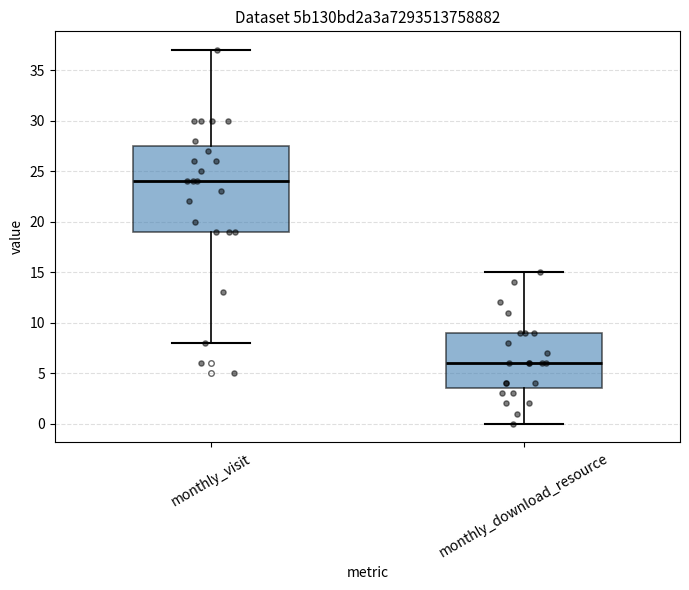

Which box has the lowest median line?

monthly_download_resource